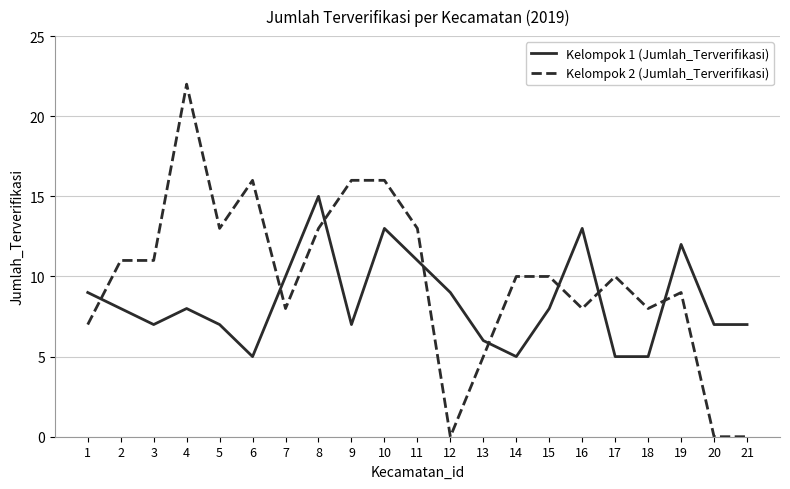

What is the difference between the maximum and minimum values in the Kelompok 1 (Jumlah_Terverifikasi) series?

10